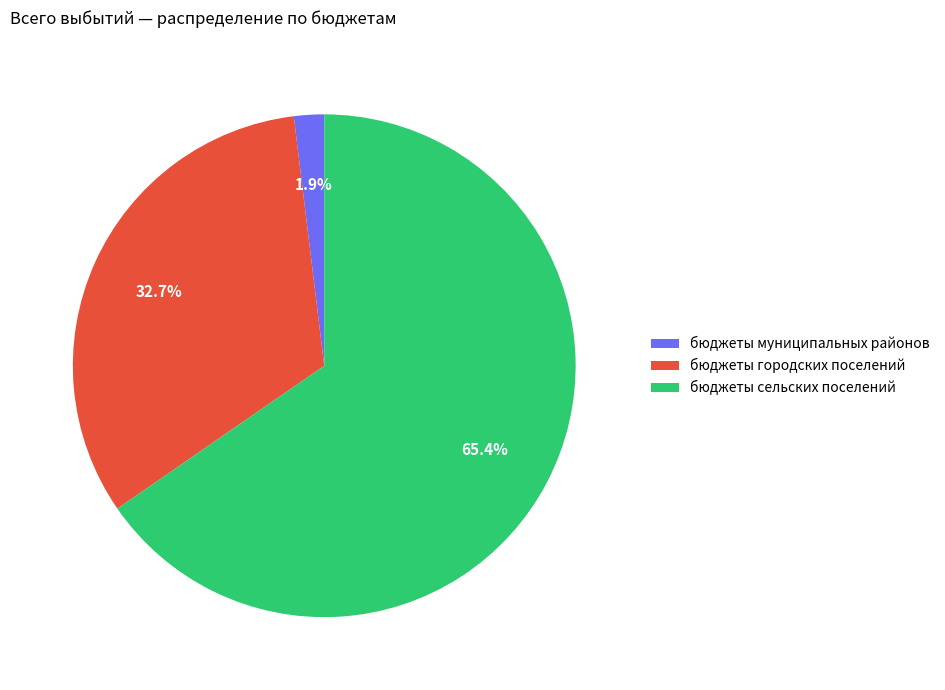

Rank the categories by value from lowest to highest.

бюджеты муниципальных районов, бюджеты городских поселений, бюджеты сельских поселений